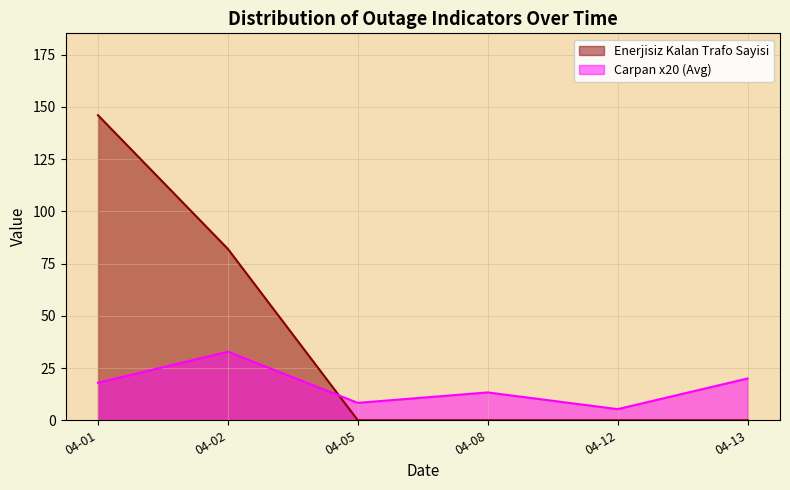

What is the difference between the Enerjisiz Kalan Trafo Sayisi values at 04-05 and 04-01?

146.0